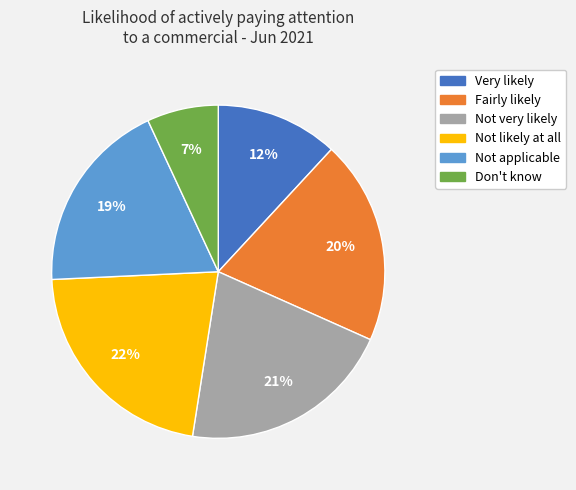

Count the number of slices in the pie.

6